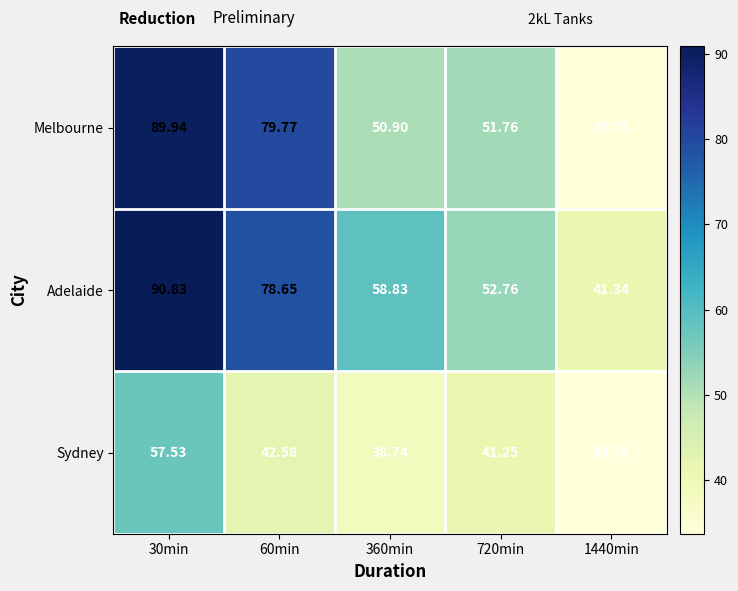

What is the greatest value displayed?

90.8